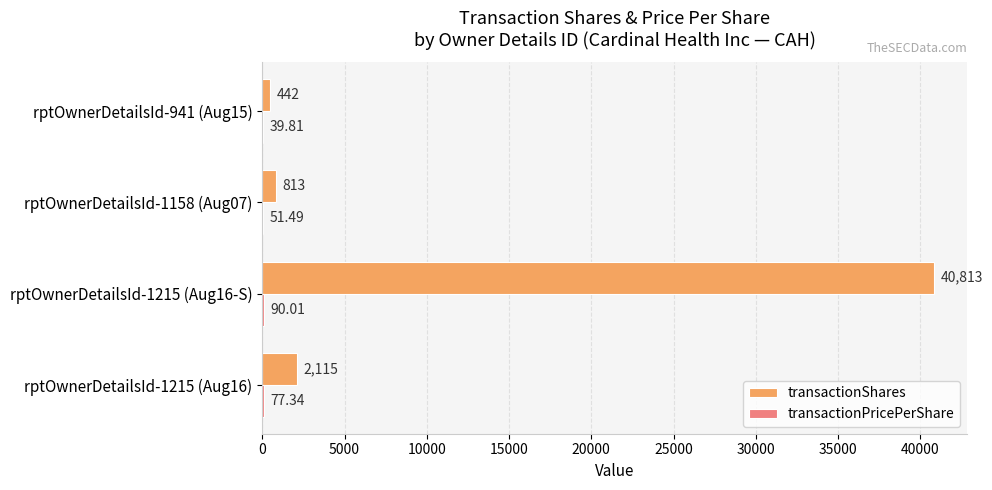

At which category is the sum across all series the highest?

rptOwnerDetailsId-1215 (Aug16-S)